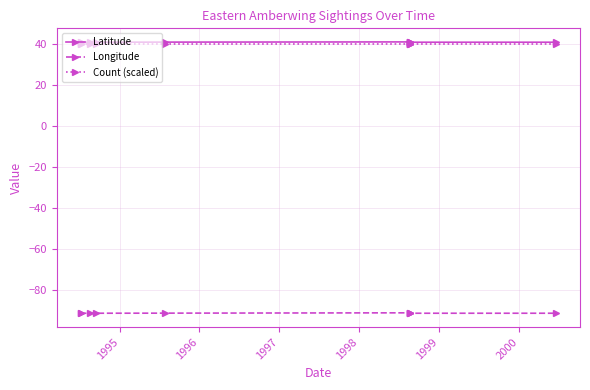

What is the label of the 8th point from the right?

1996